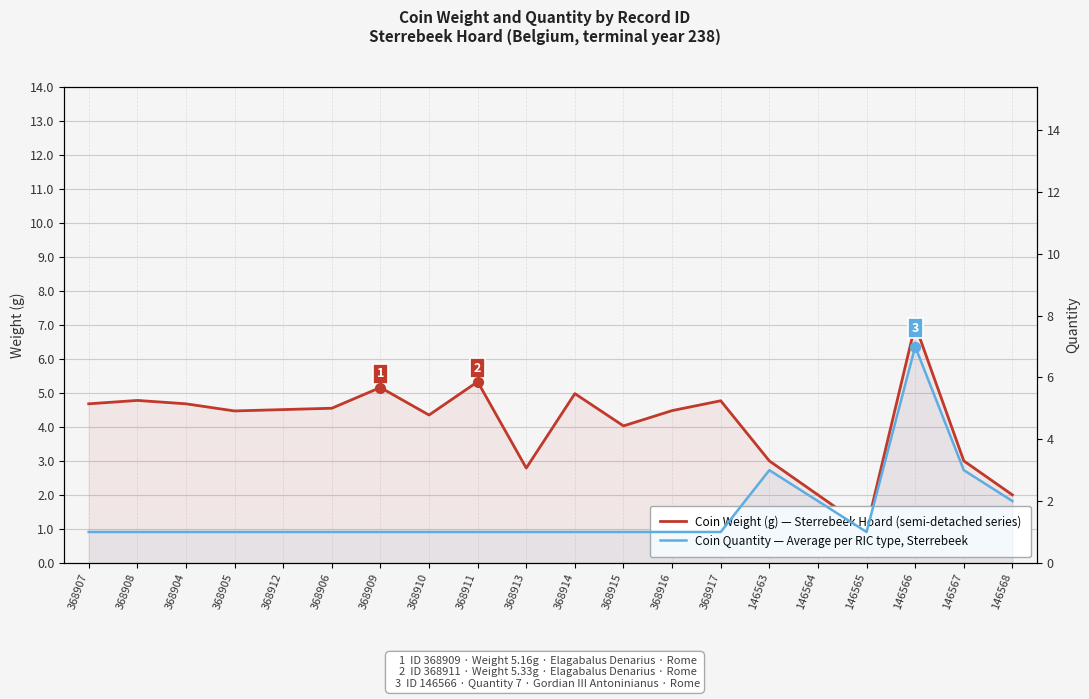

What is the total value across all series at 146564?

4.0